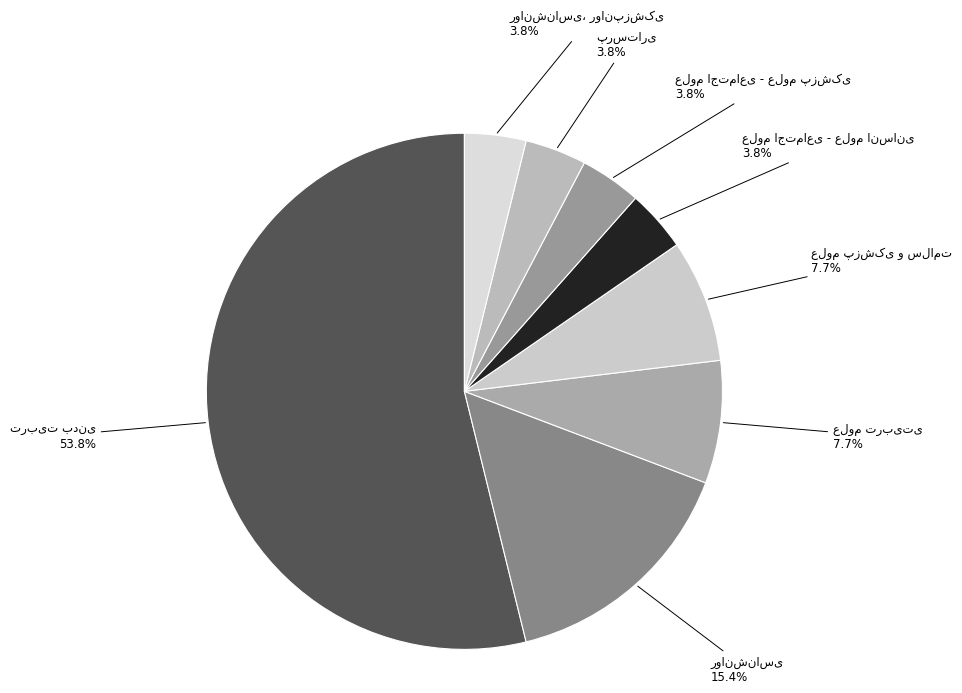

To the nearest percent, what is the average slice percentage?

12%